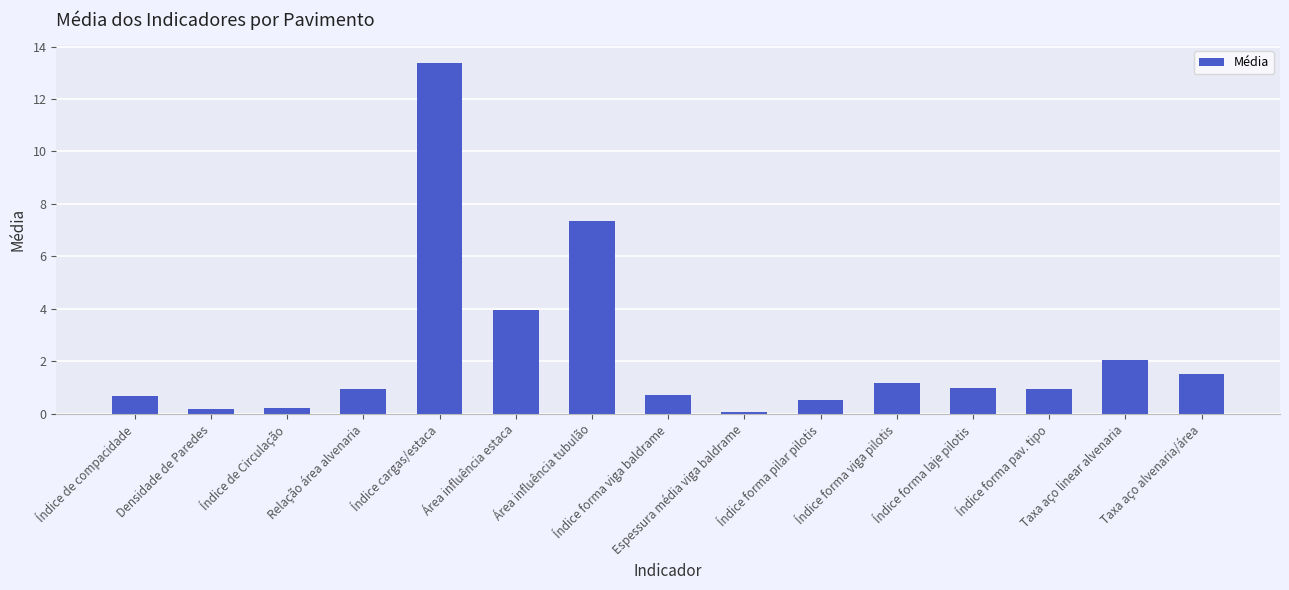

How many bars are there in total?

15